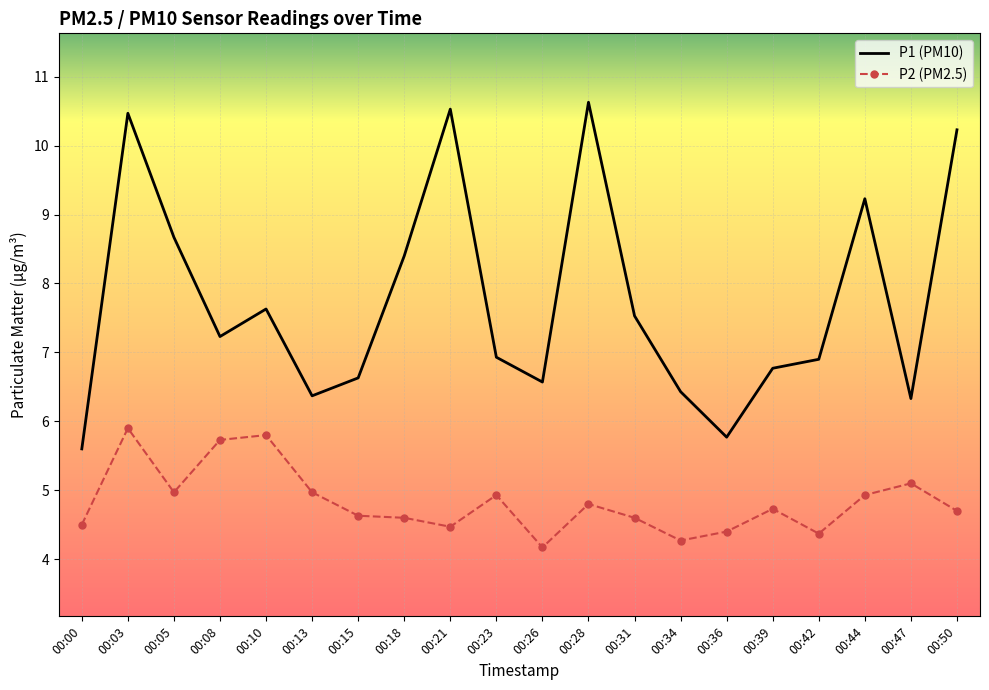

Between 00:00 and 00:31, which series saw the biggest shift?

P1 (PM10)